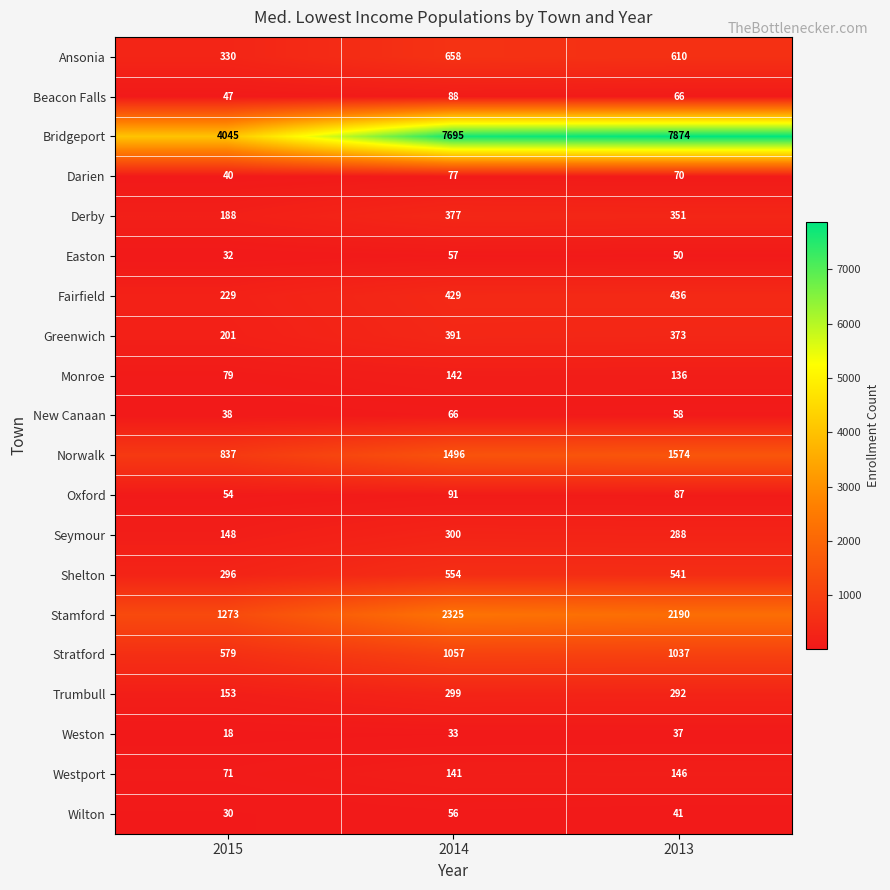

What is the total value across all series at 2015?

8688